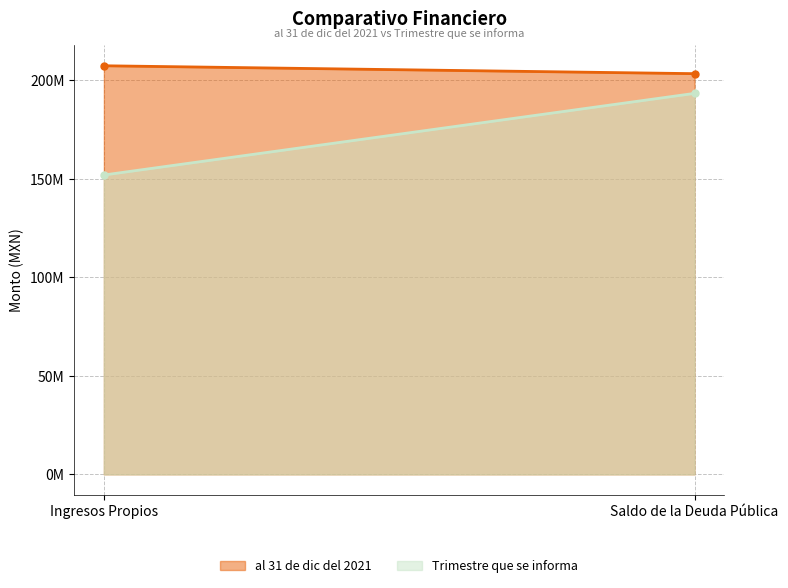

What is the value of the Trimestre que se informa point at the 1st from the left?

151850859.5